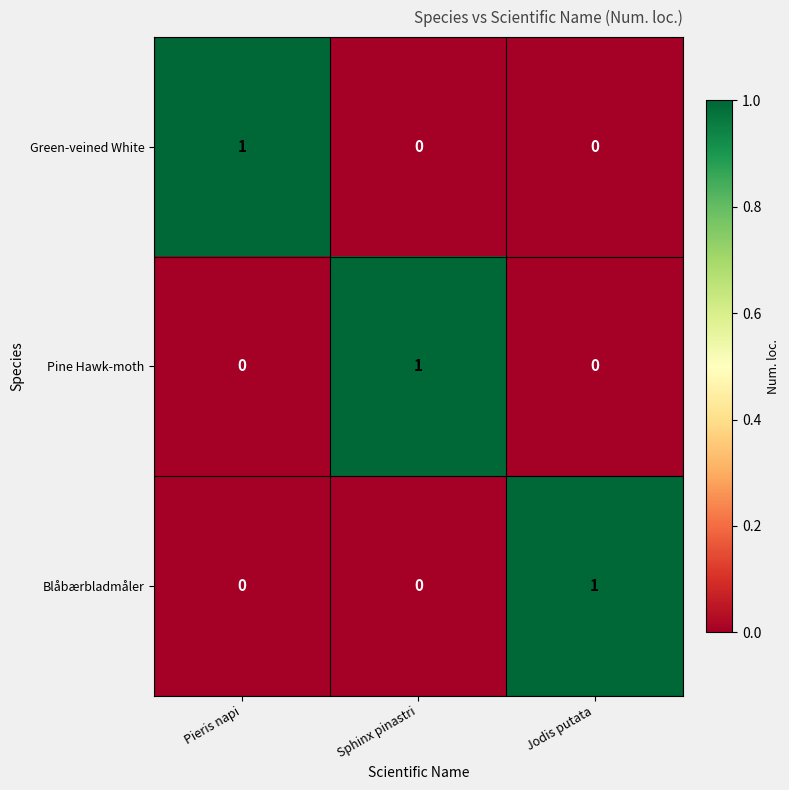

The Green-veined White series shows 0 at Jodis putata. True or false?

True